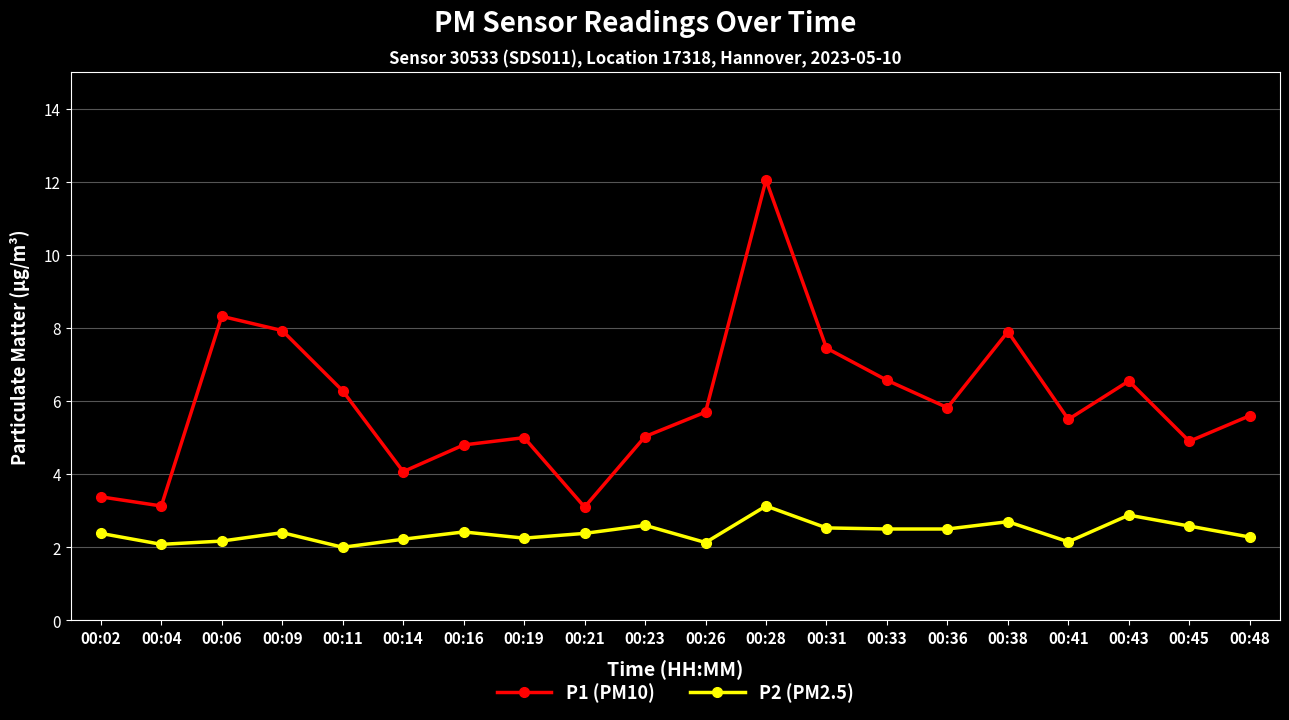

How many categories are shown in the chart?

20